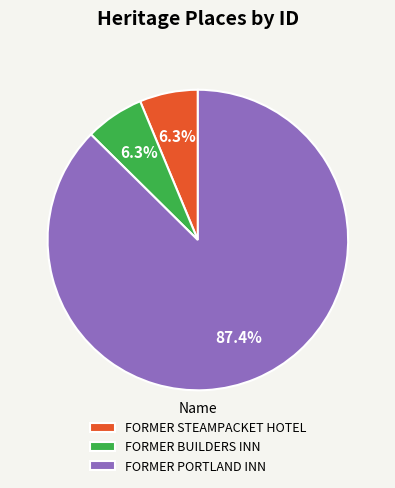

How many slices are in this pie chart?

3